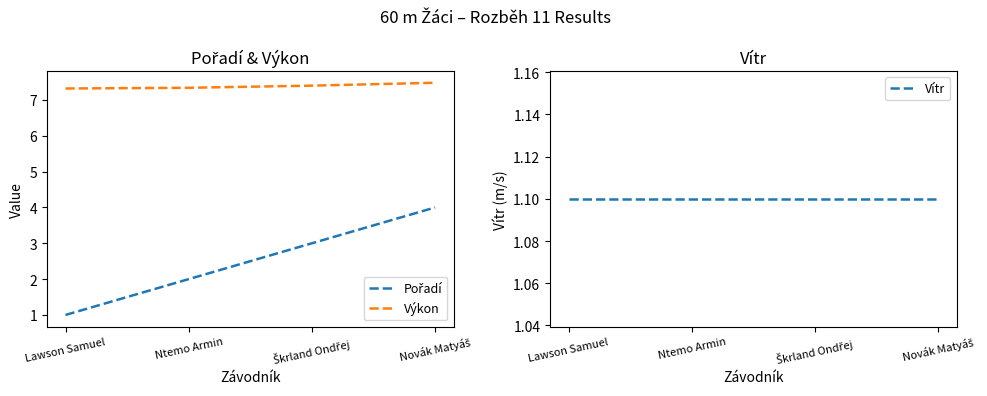

Rank the categories by Výkon value from highest to lowest.

Novák Matyáš, Škrland Ondřej, Ntemo Armin, Lawson Samuel